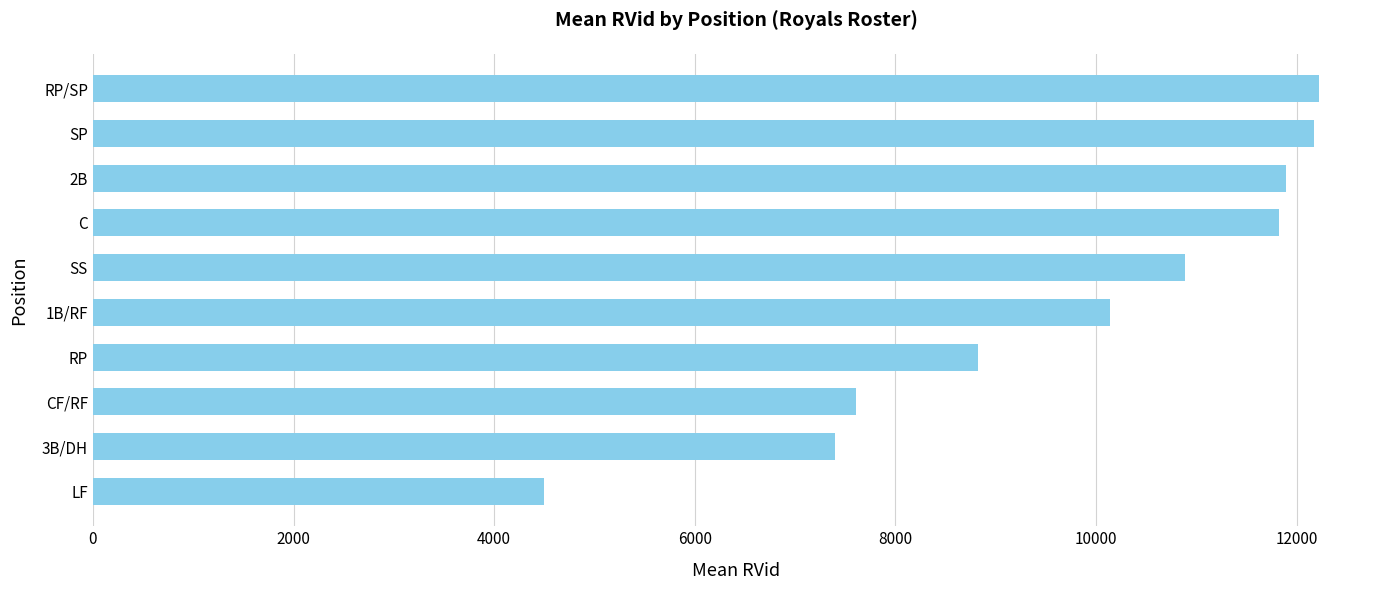

The value at SP is 20747.5. True or false?

False